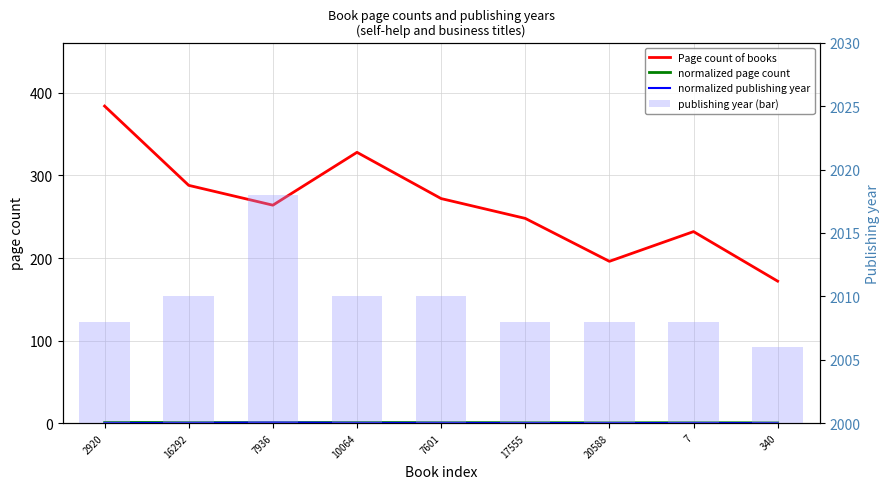

What is the difference between the second highest and minimum values in the publishing year (bar) series?

4.0